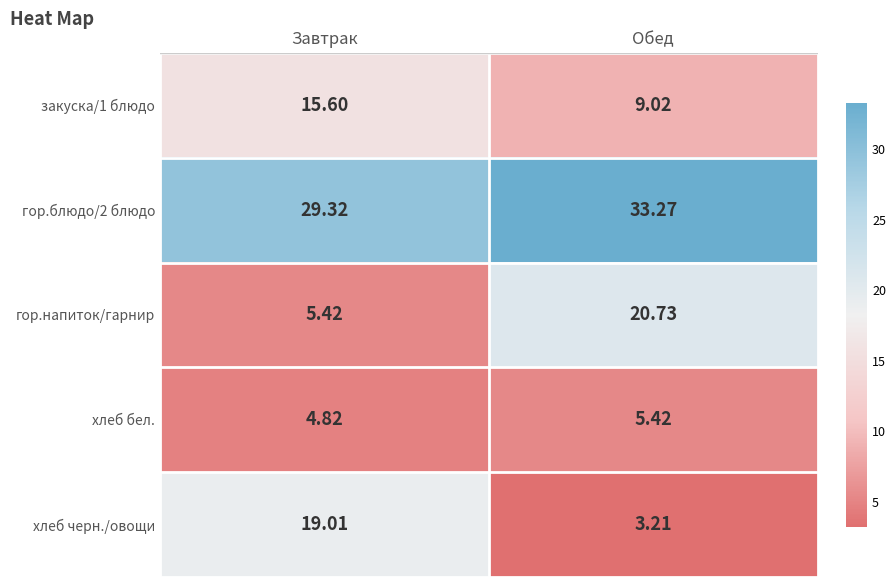

How many series are shown in this chart?

5